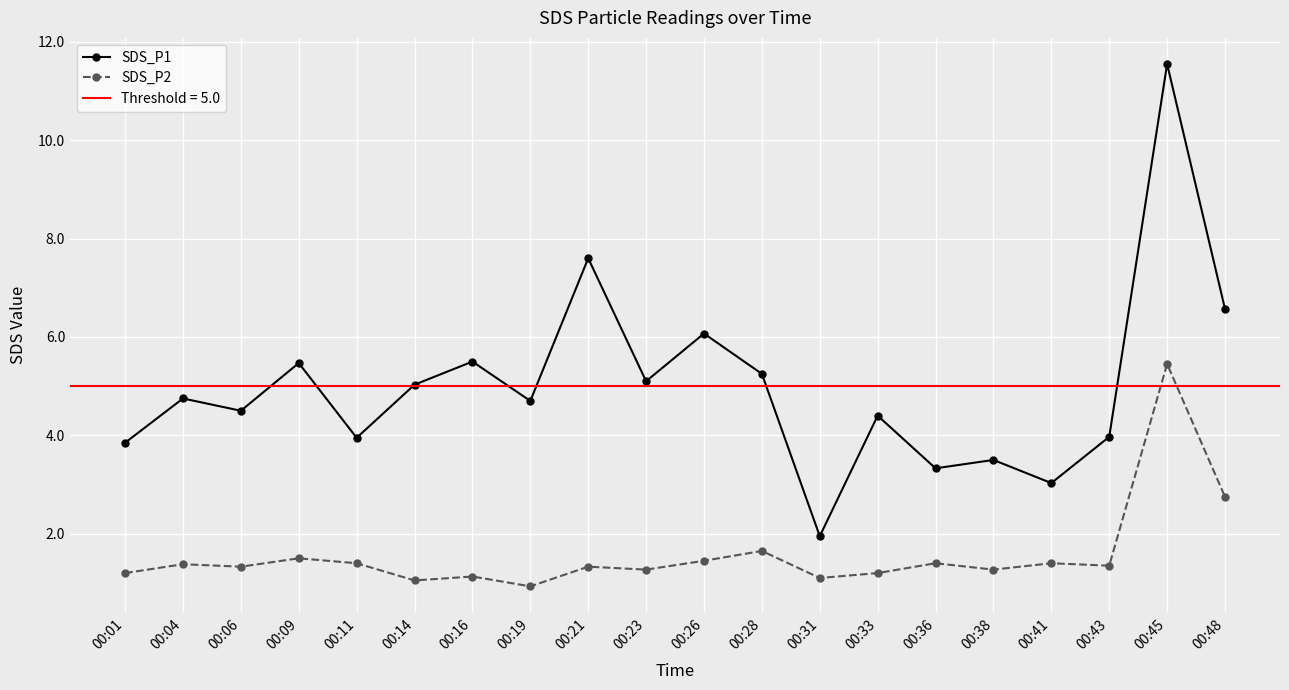

Rank the series by their maximum value, from highest to lowest.

SDS_P1, SDS_P2